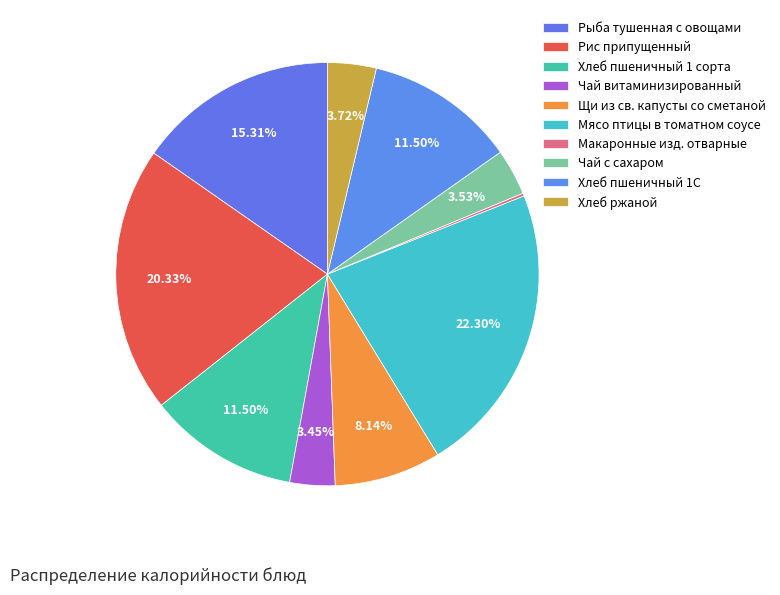

Which slice is the smallest?

Макаронные изд. отварные